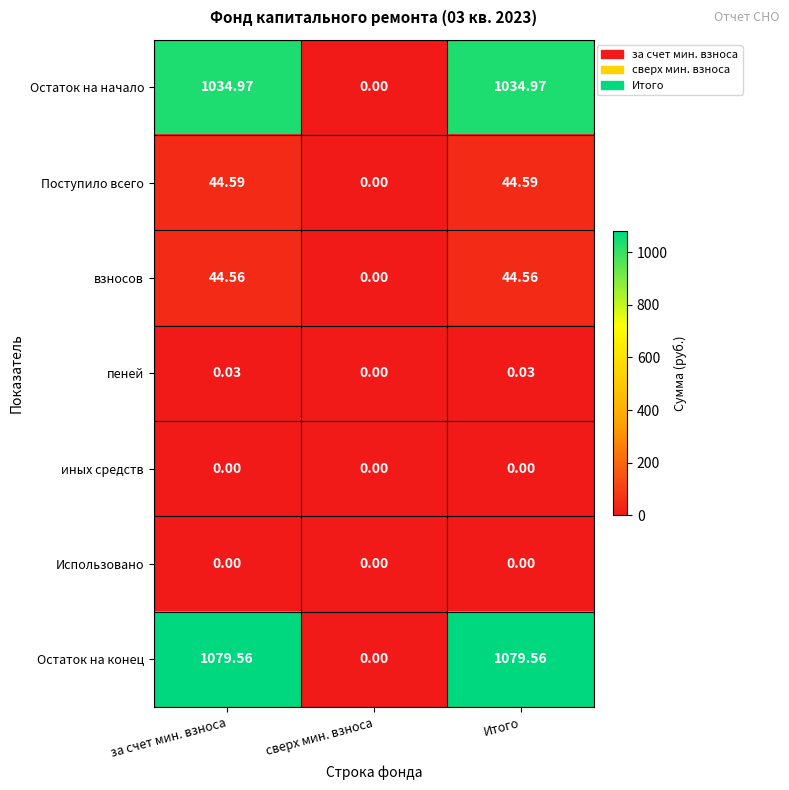

Which series has the largest total across all categories?

Остаток на конец